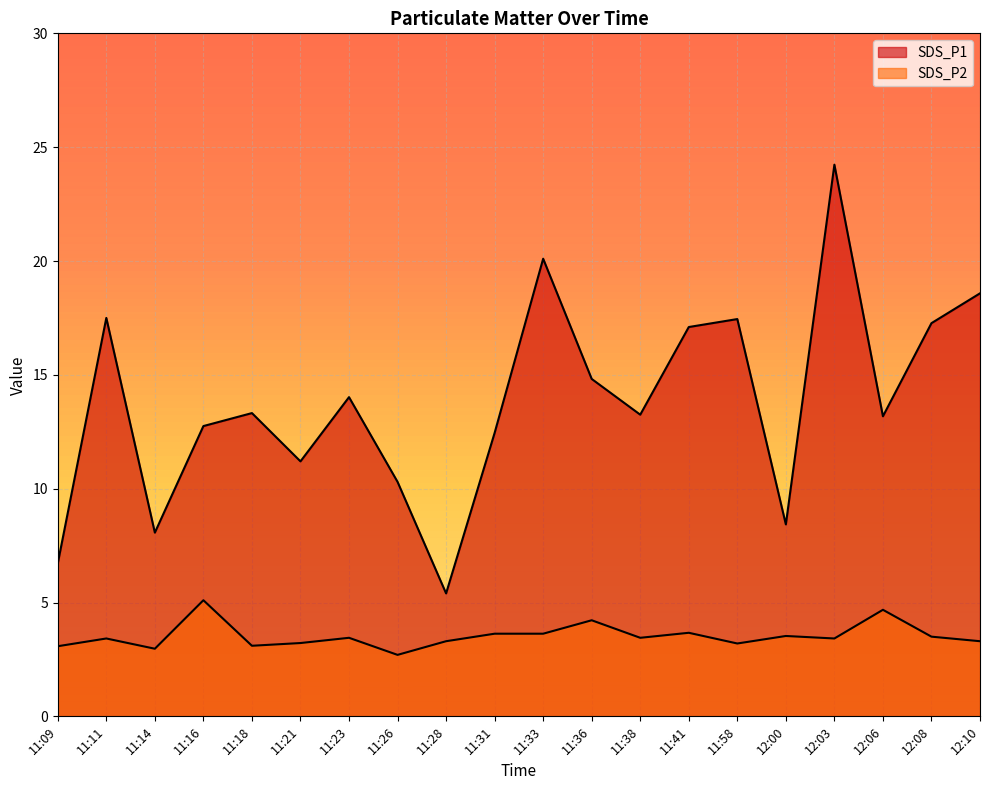

Is it true that SDS_P1 equals 17.1 at 11:41?

True